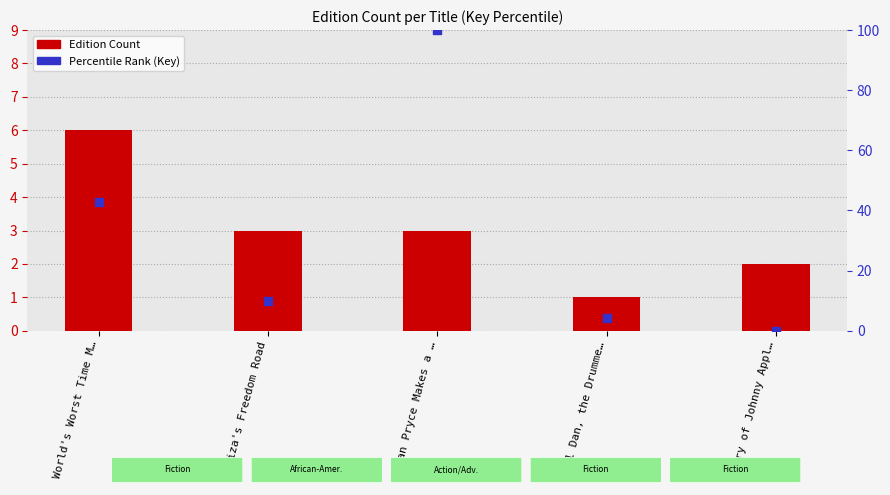

What is the total value across all series at Logan Pryce Makes a …?

103.0